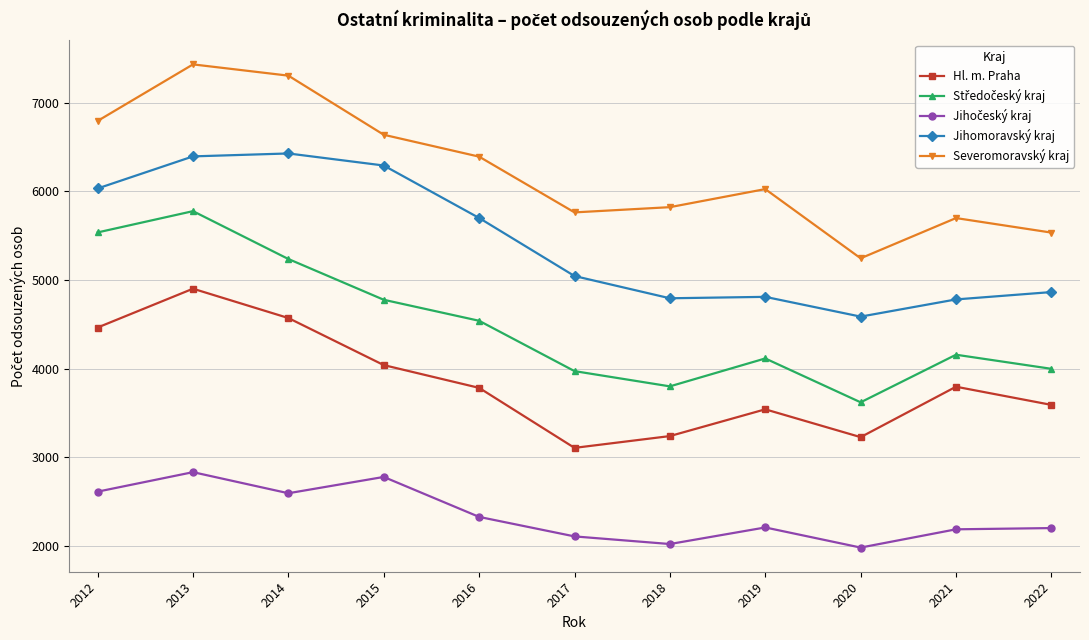

What is the sum of all Severomoravský kraj values?

68655